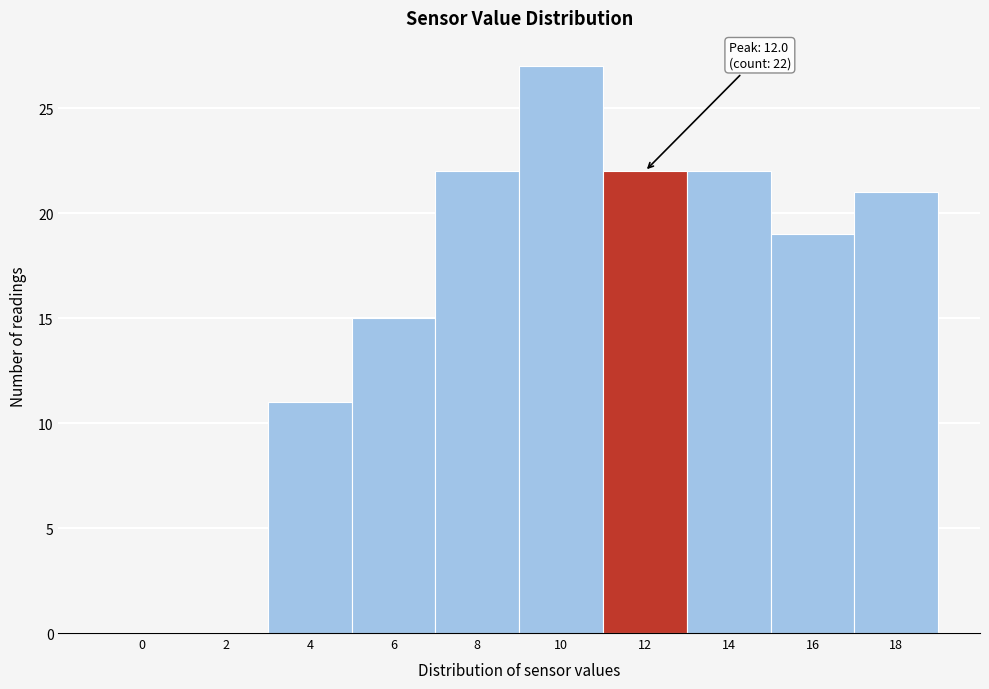

Reading left to right, transcribe all the data shown in this chart.

0=0	2=0	4=11	6=15	8=22	10=27	12=22	14=22	16=19	18=21